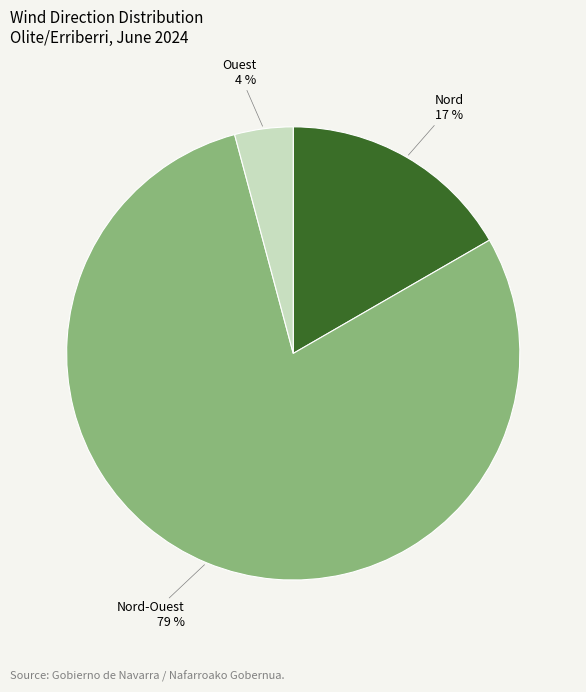

To the nearest percent, what is the average slice percentage?

33%